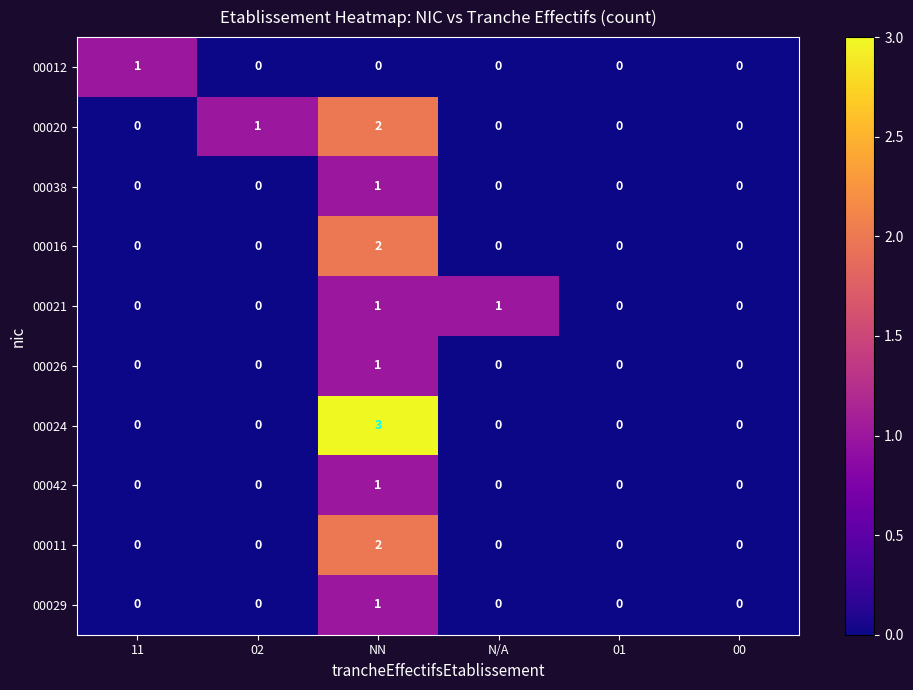

How many series are shown in this chart?

10